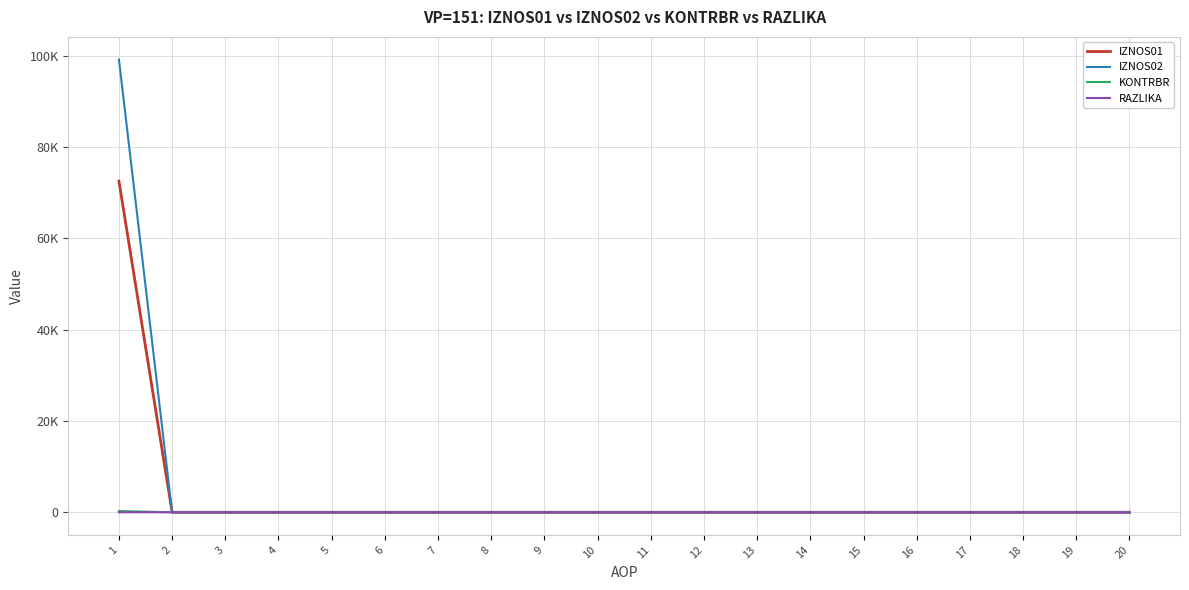

Does the chart display data point markers on the line(s)?

No